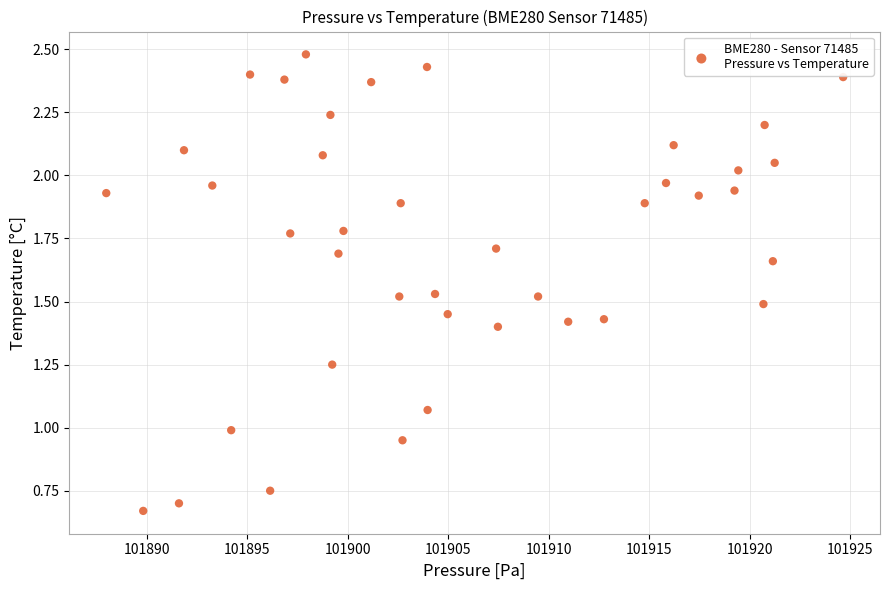

What is the range of X values (max minus min)?

36.7